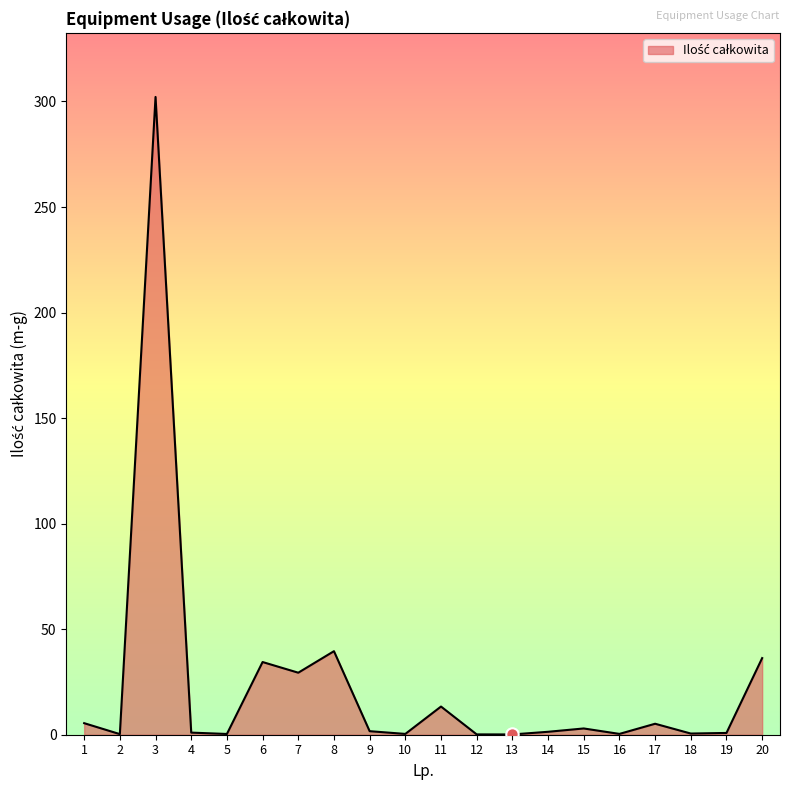

What is the change in value from 3 to 6?

-267.7